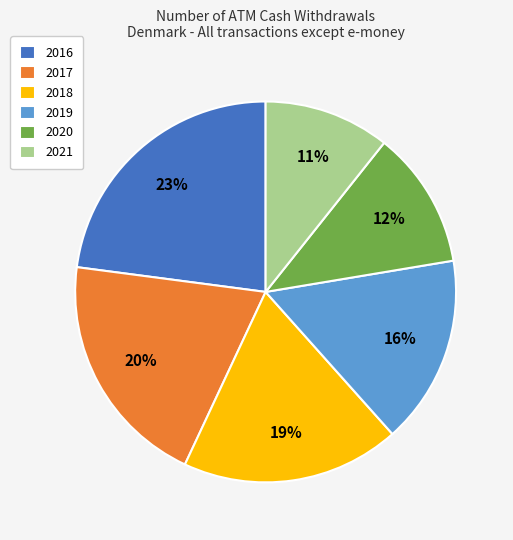

The 2016 slice represents 16% of the pie. True or false?

False